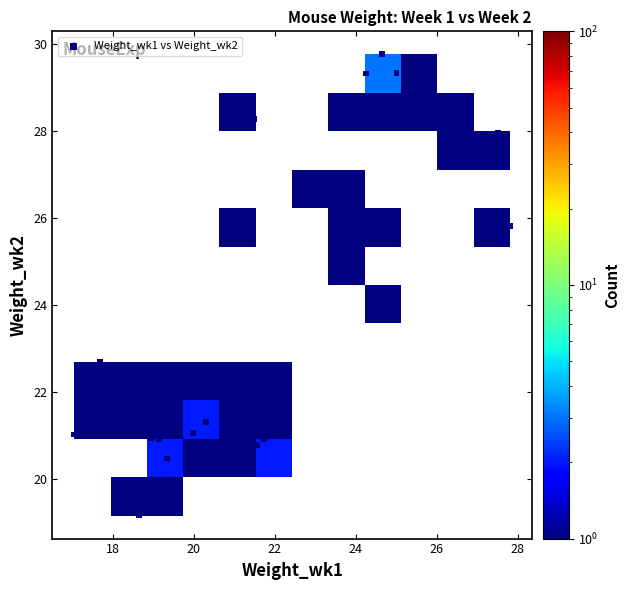

What is the range of Y values (max minus min)?

10.6